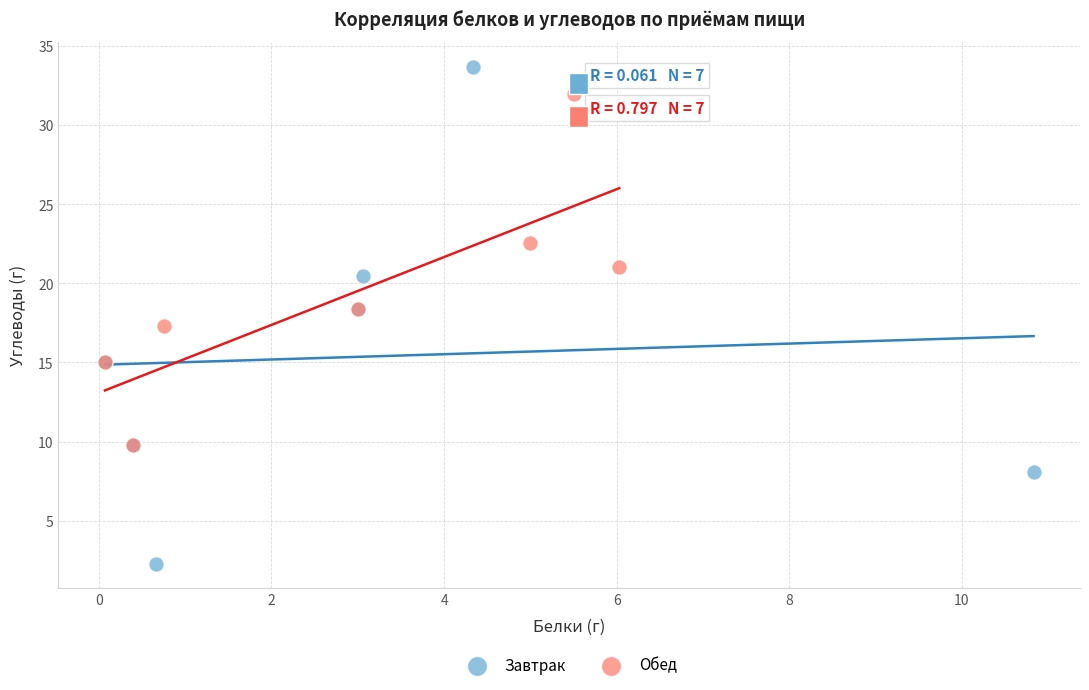

Which series reaches the maximum Y coordinate?

Завтрак